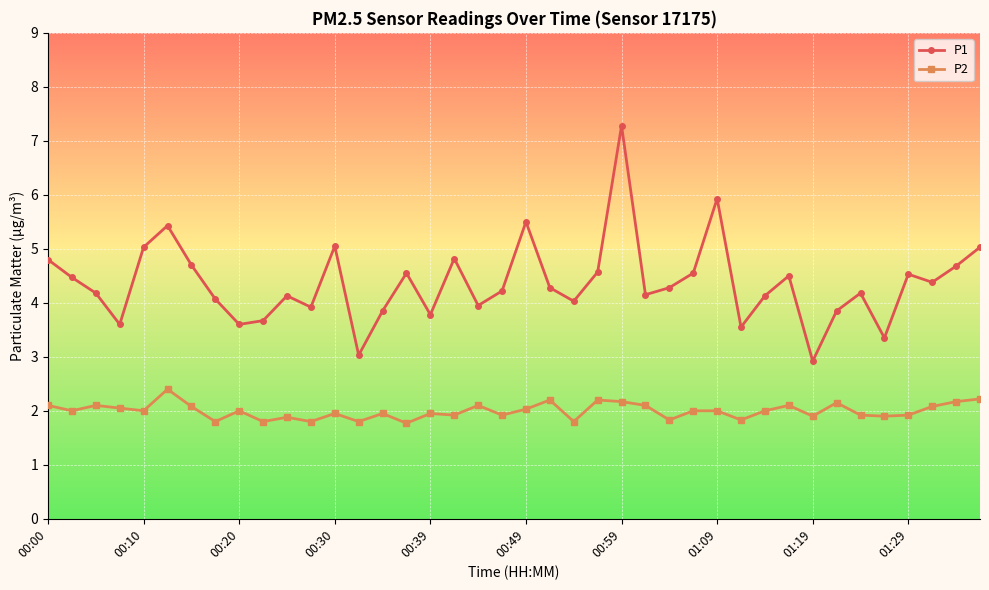

True or false: P2 has more than 1 interior local peaks.

True